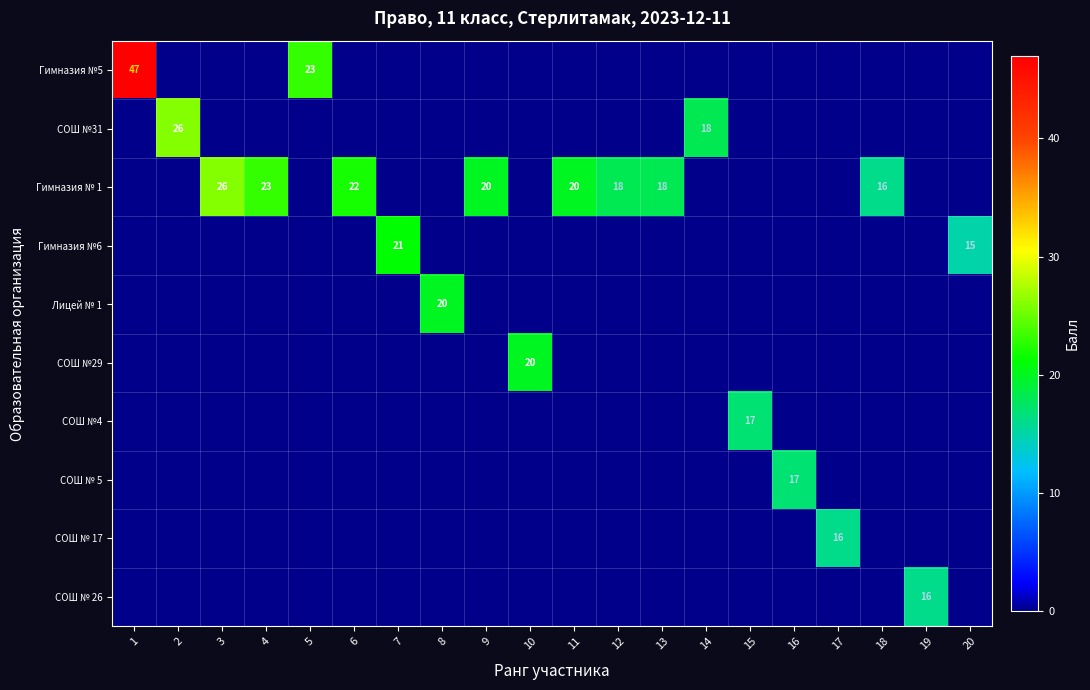

True or false: СОШ № 5 has a value of 30 at 16.

False